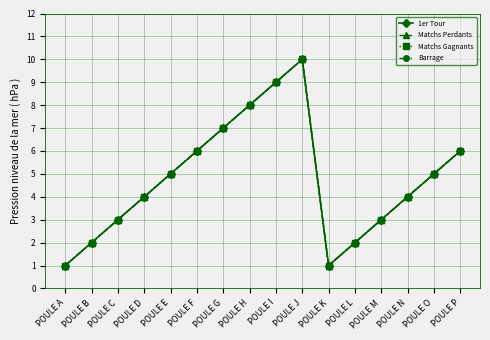

What is the difference between the Barrage values at POULE N and POULE K?

3